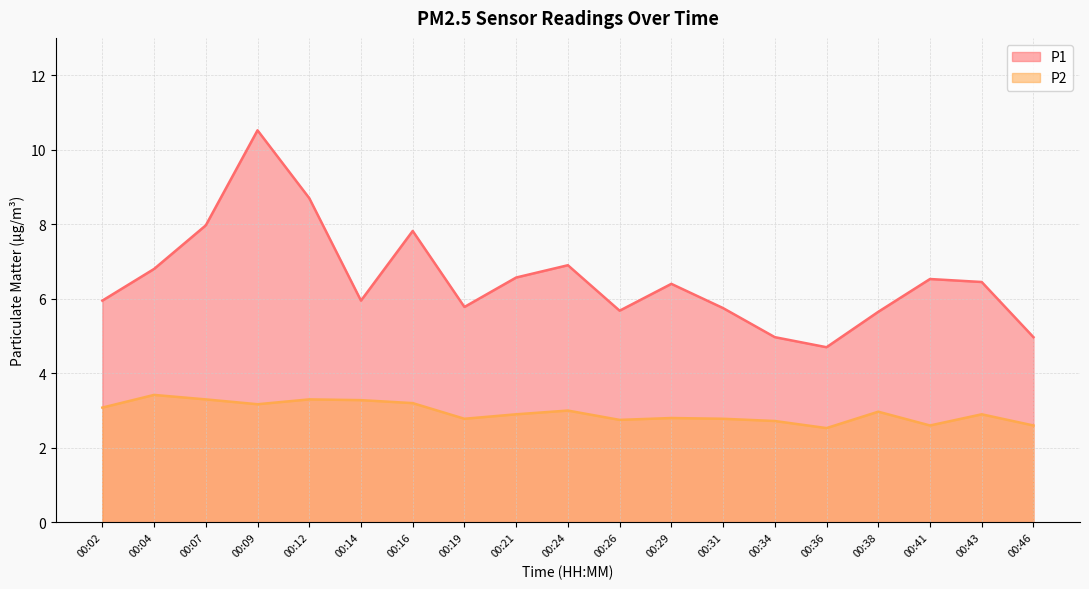

How many interior local valleys does the P2 series have?

5